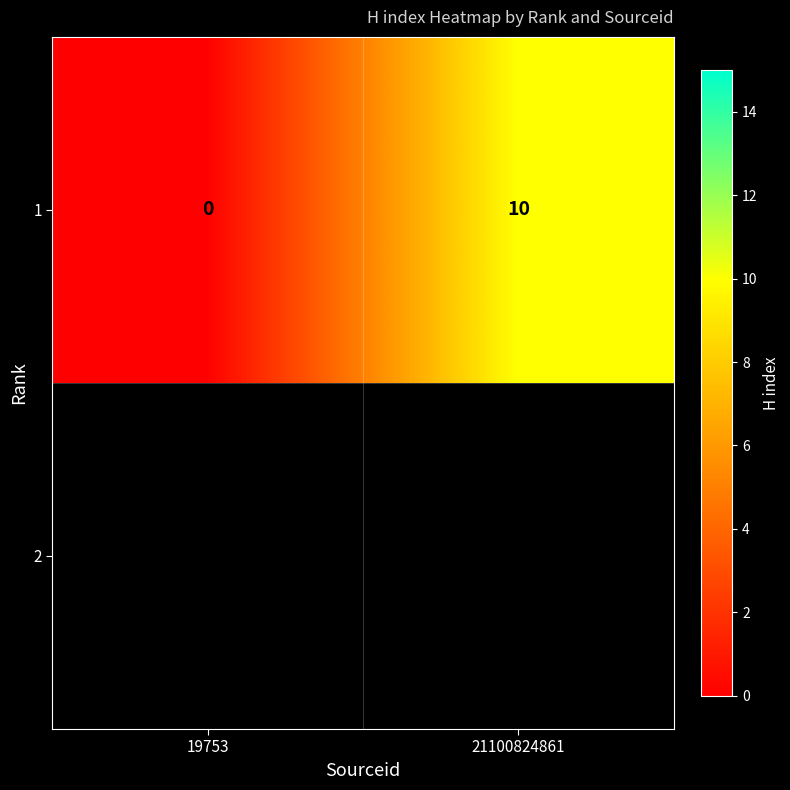

How many data points are less than 10?

1